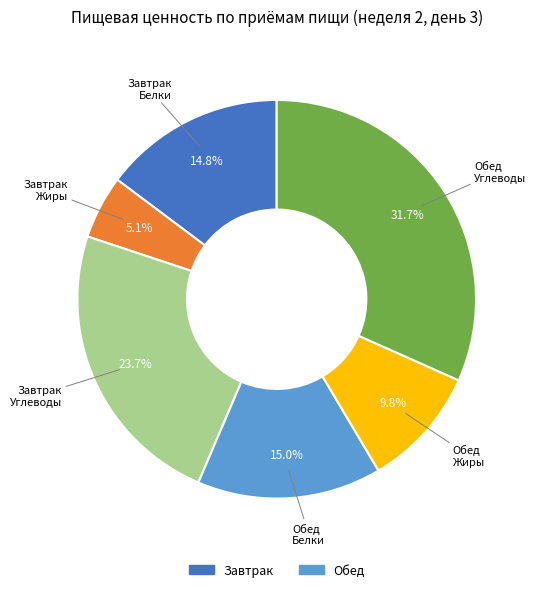

What is the largest slice in the pie chart?

Обед Углеводы